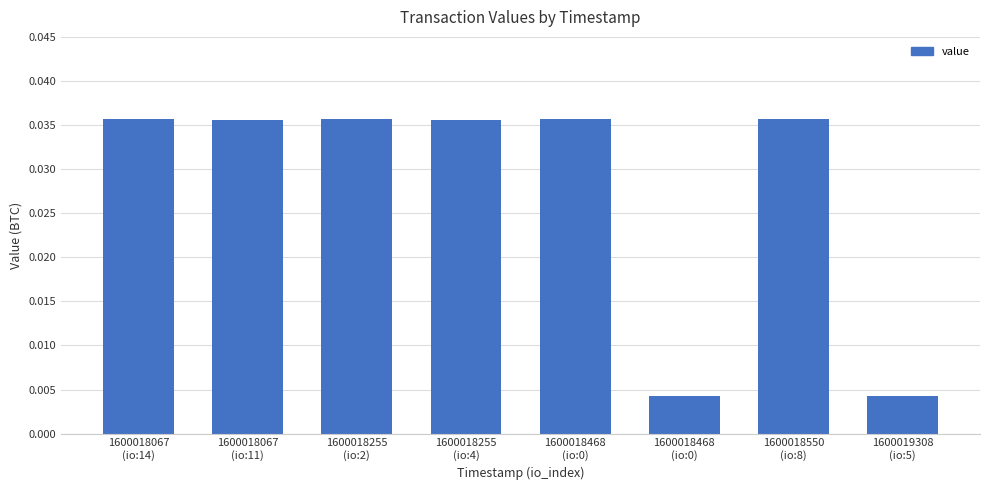

Is it true that the value at 1600018550
(io:8) is 0.0?

True